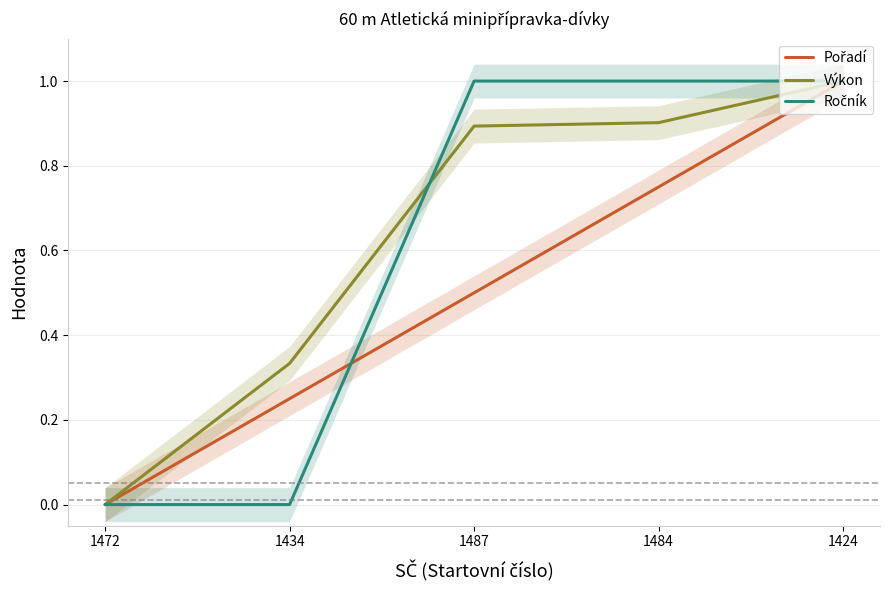

What is the sum of the Pořadí values at 1434 and 1424?

1.2